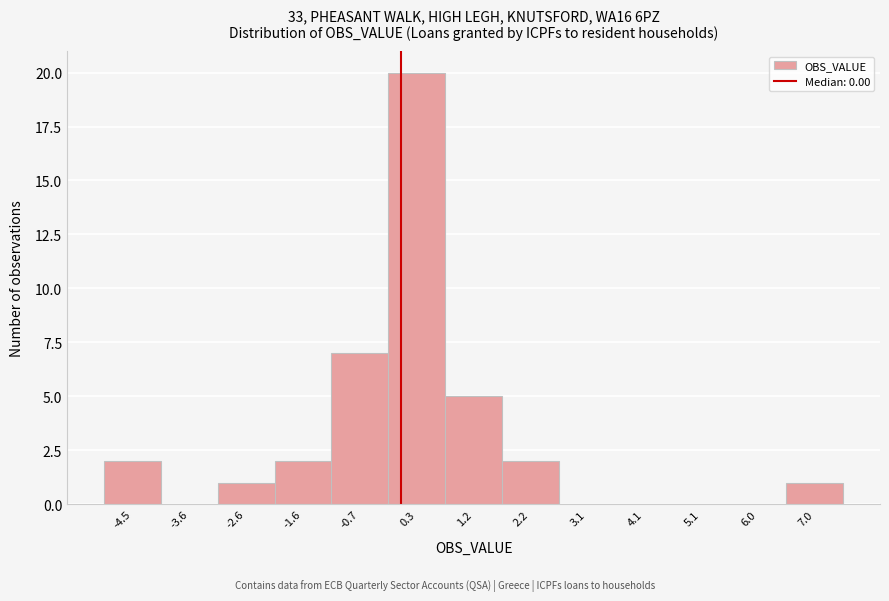

Reading left to right, list every bar in this chart as the range it spans on the x-axis followed by its height. Neither the bar edges nor the heights are printed on the chart, so give them approximately, as read against the axes.

-5.0 to -4.0: 2
-4.0 to -3.1: 0
-3.1 to -2.1: 1
-2.1 to -1.2: 2
-1.2 to -0.2: 7
-0.2 to 0.7: 20
0.7 to 1.7: 5
1.7 to 2.7: 2
2.7 to 3.6: 0
3.6 to 4.6: 0
4.6 to 5.5: 0
5.5 to 6.5: 0
6.5 to 7.4: 1